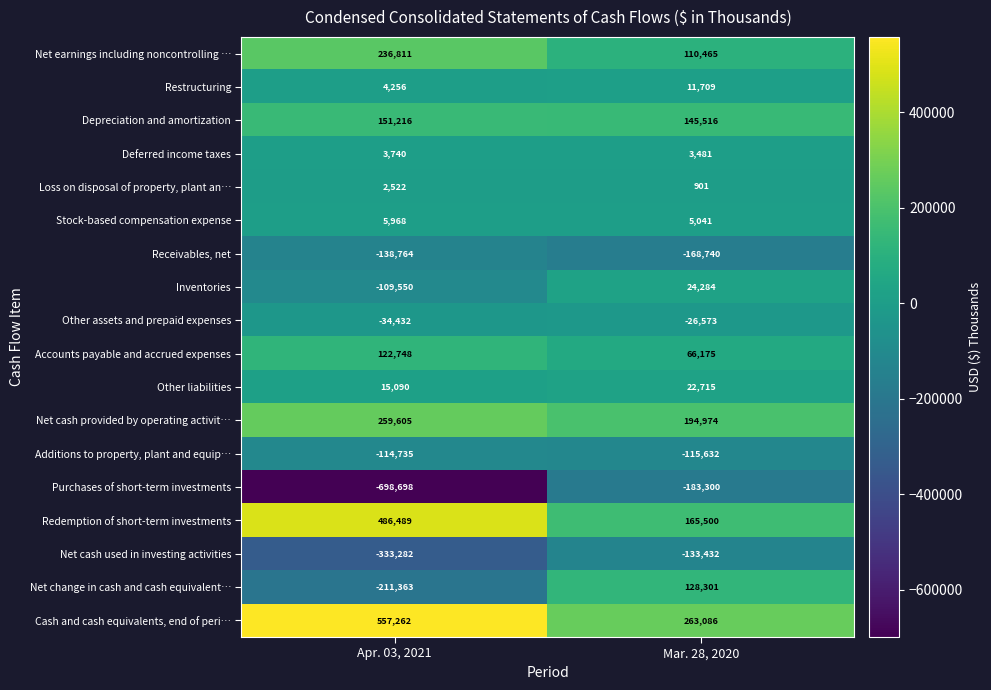

Which series has the largest range (max minus min)?

Purchases of short-term investments